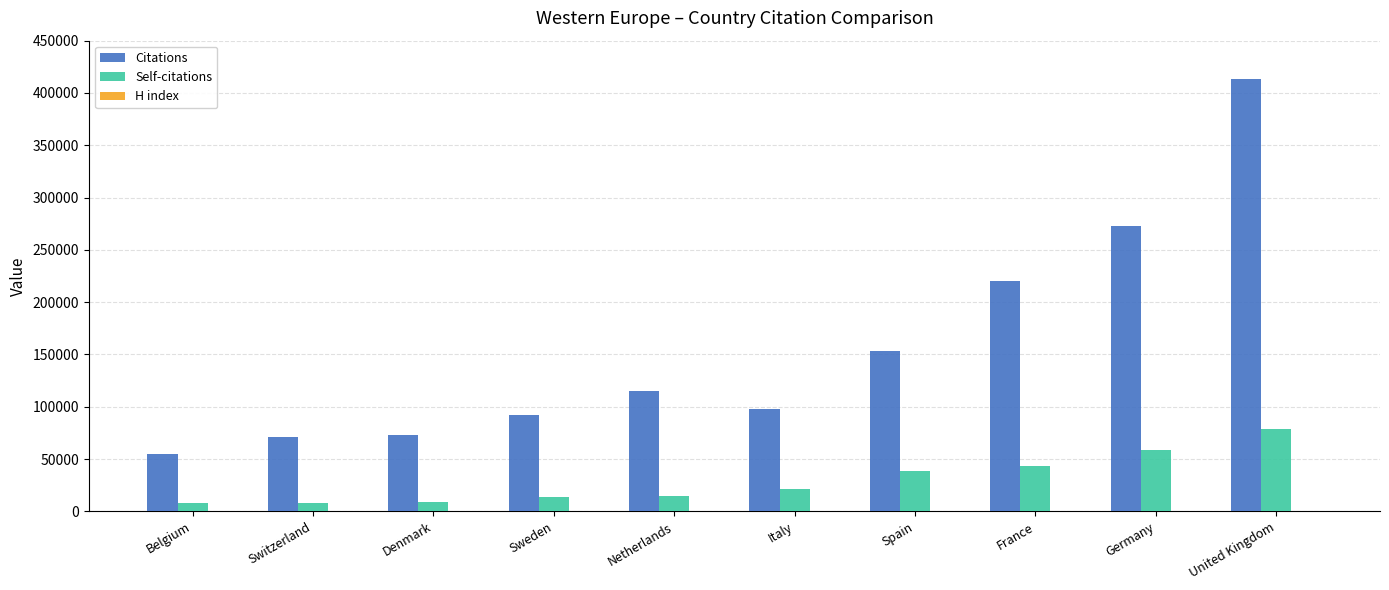

Is it true that Citations equals 200127 at Spain?

False